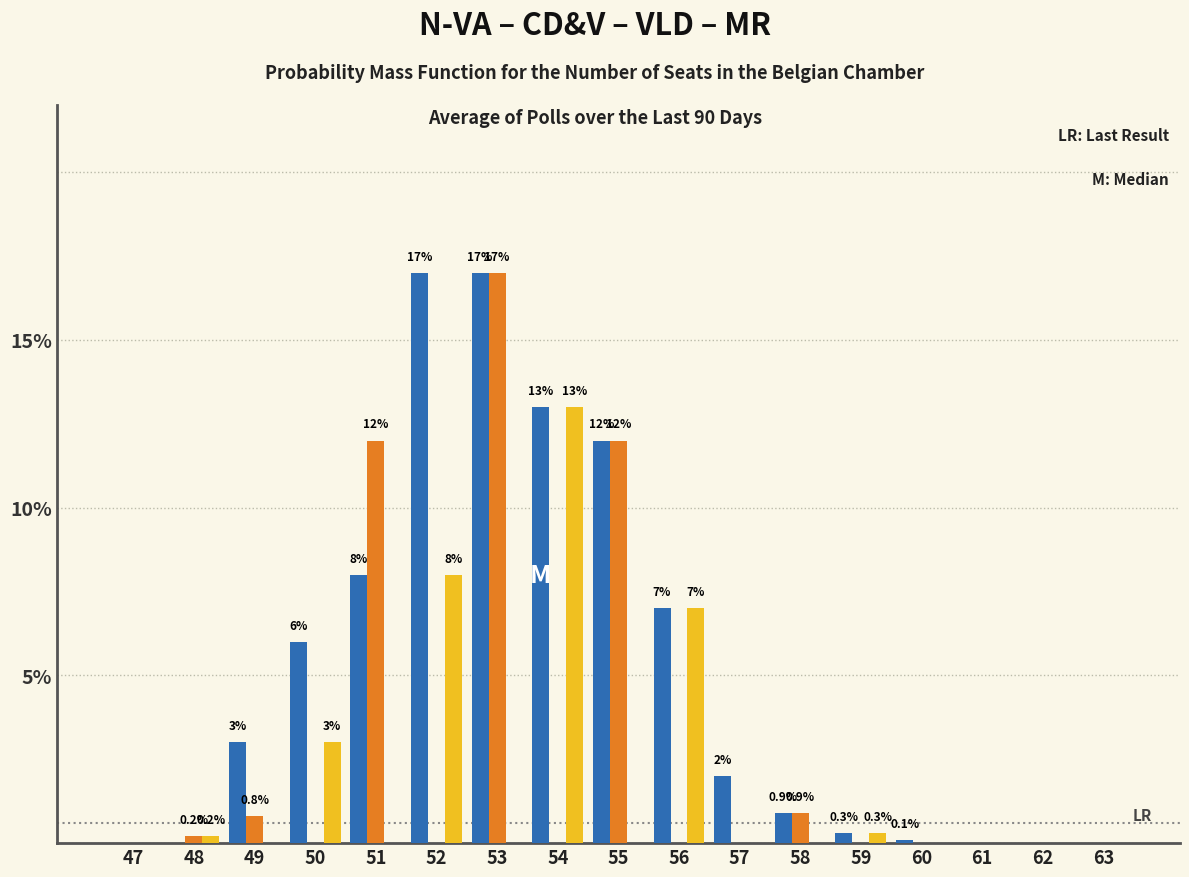

What is the total value across all series at 49?

3.8